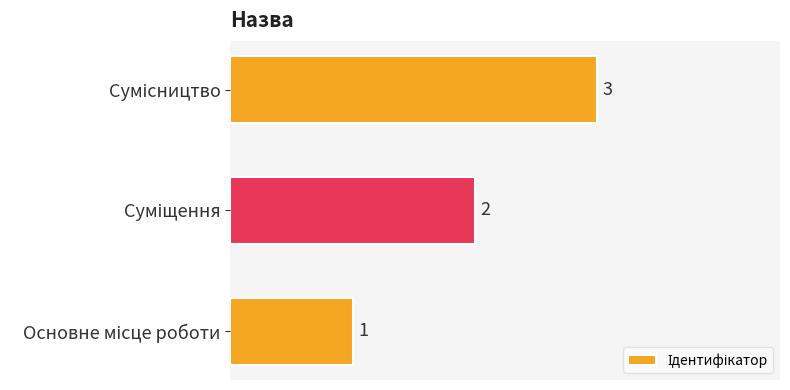

Count the values in the range 1 to 3.

3